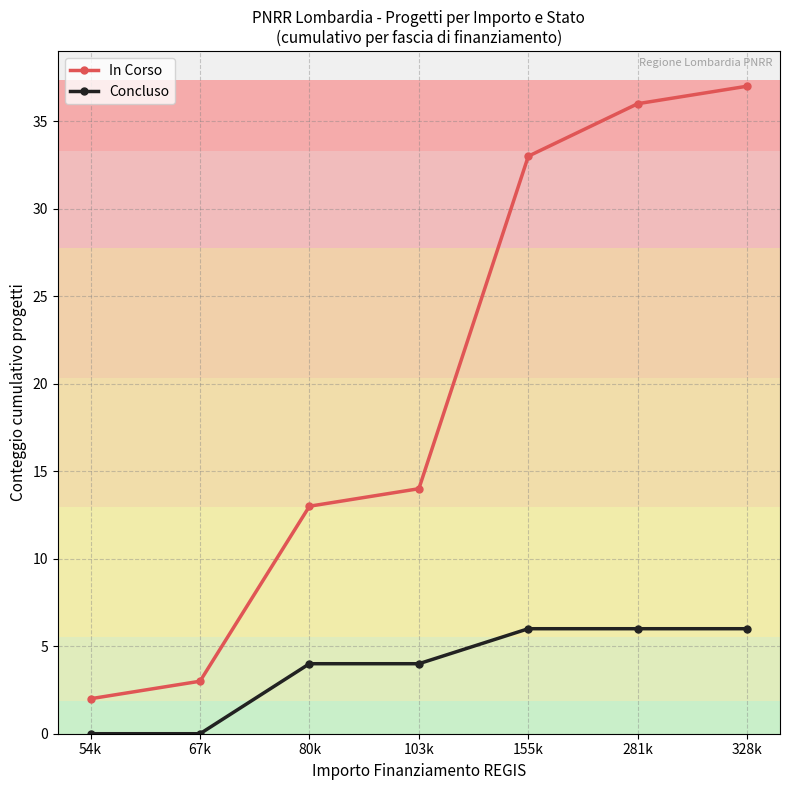

True or false: In Corso and Concluso cross at least once.

False